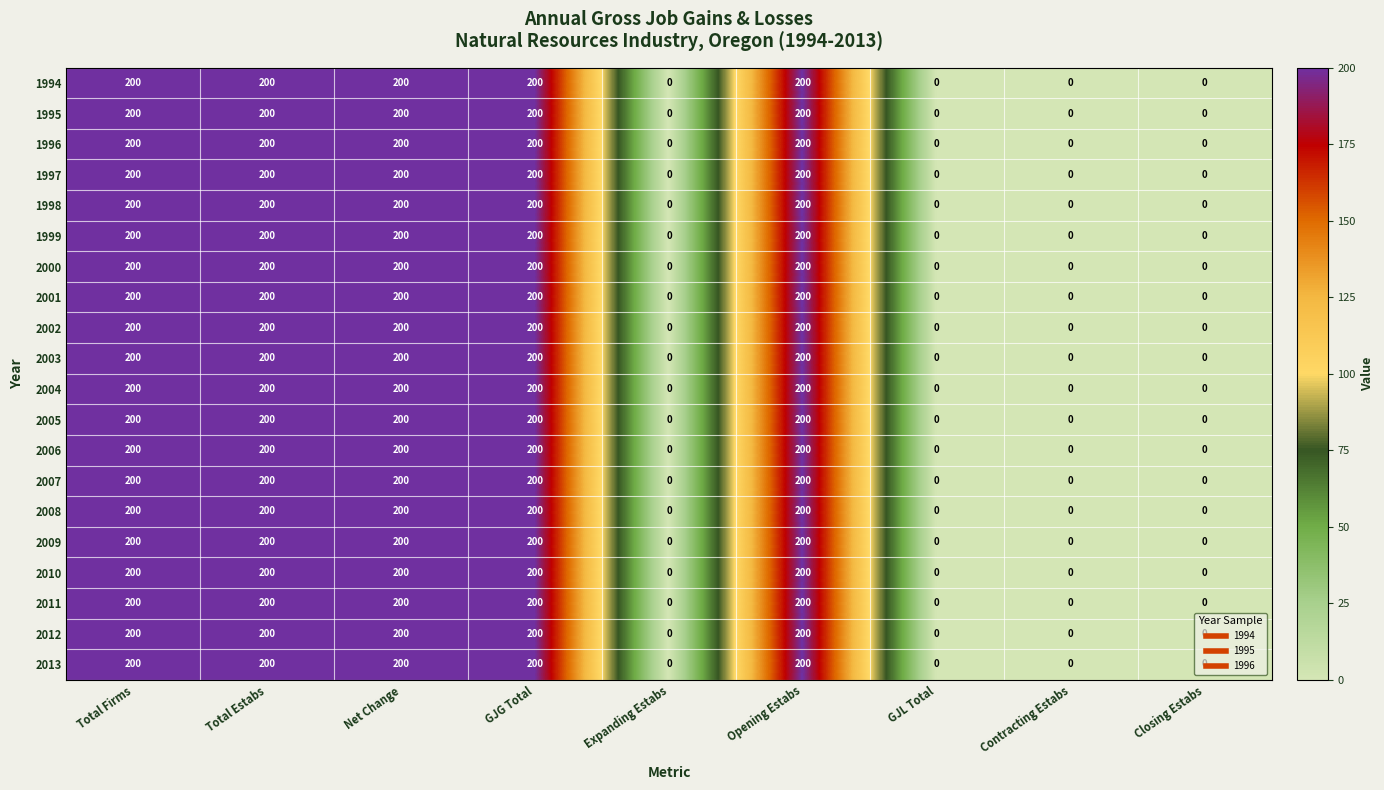

Count the number of data series in this chart.

20